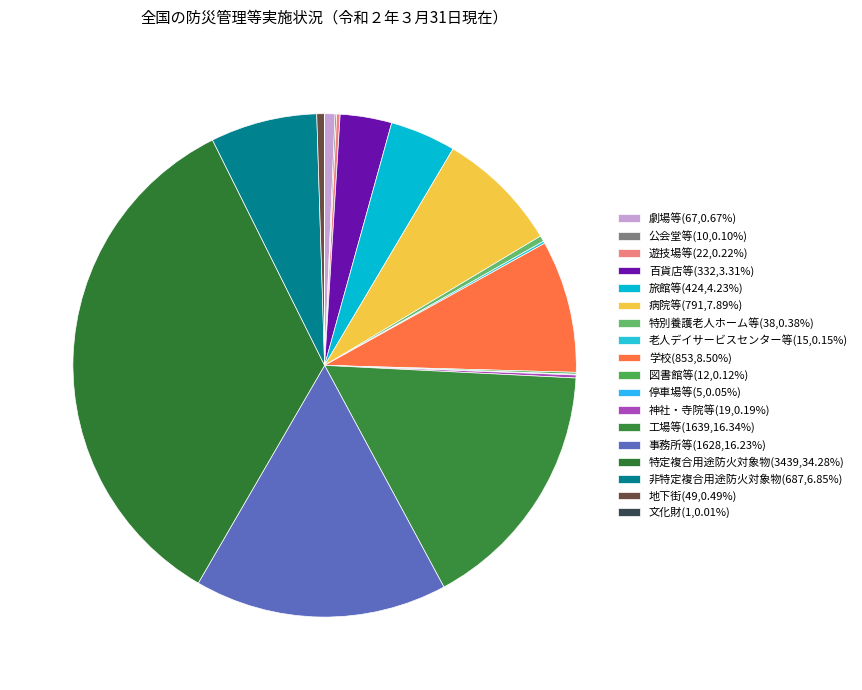

How many slices are in this pie chart?

18